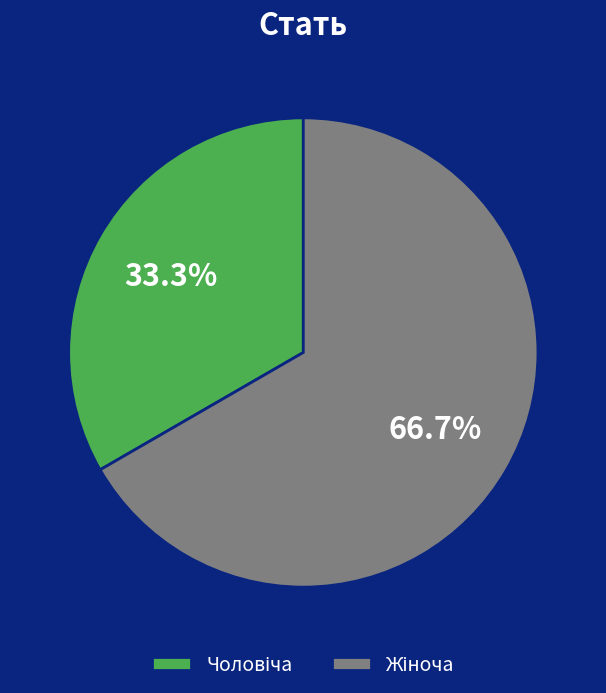

Is there a majority slice in this chart?

Yes